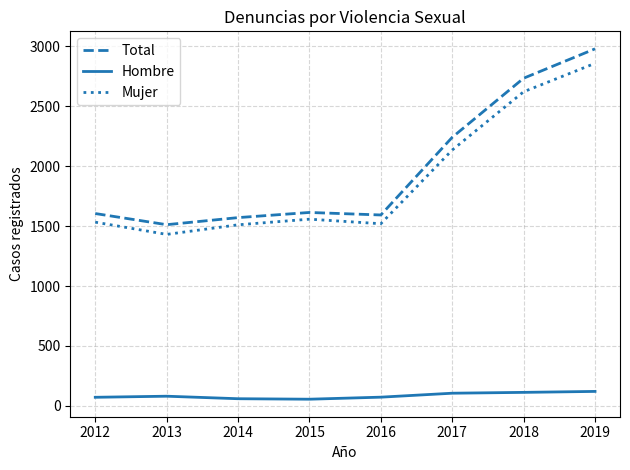

What is the lowest value of the Mujer series?

1431